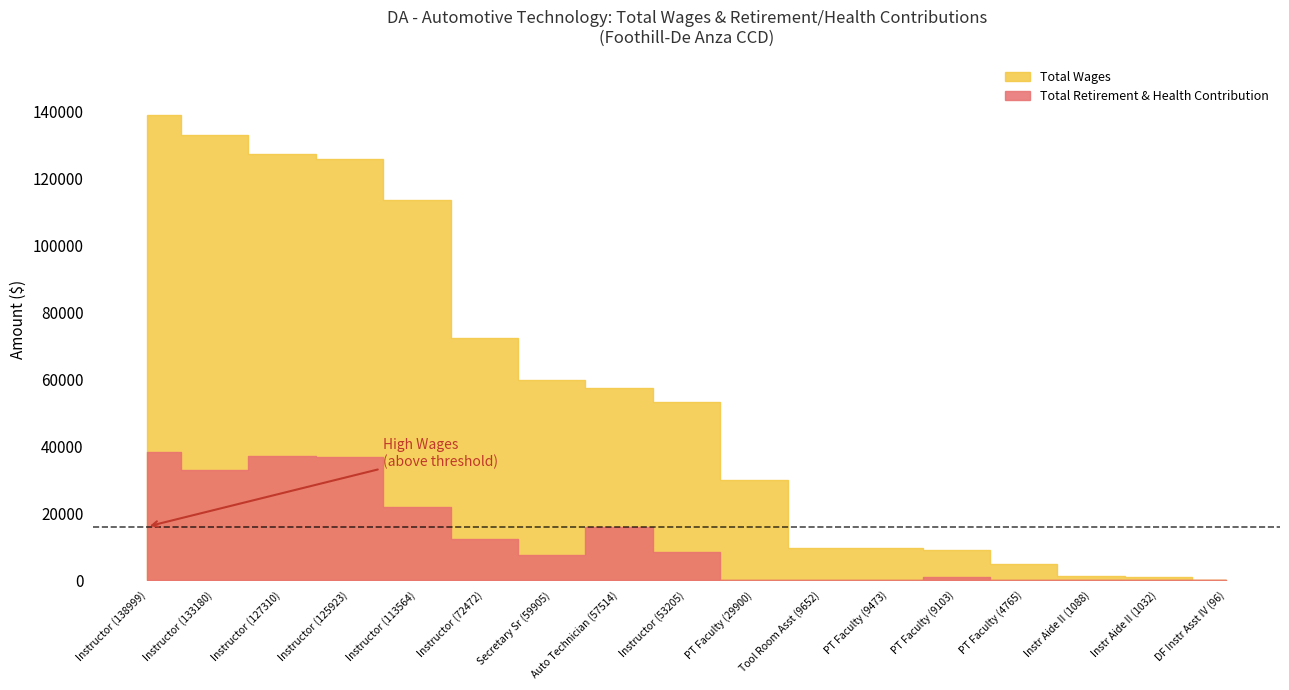

What is the difference between the highest and lowest values at 8?

44661